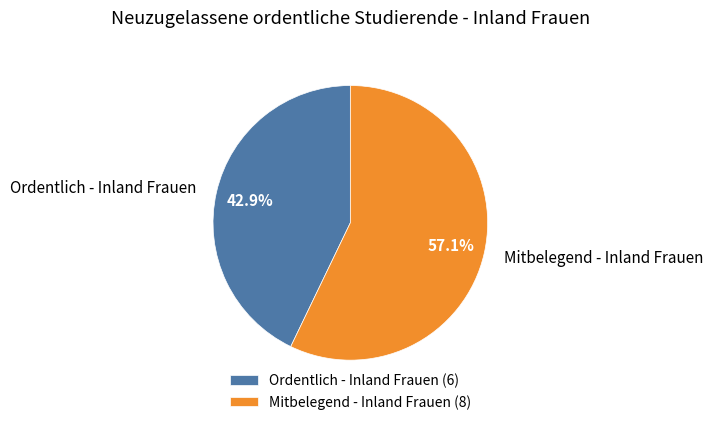

To the nearest percent, what portion does Ordentlich - Inland Frauen represent?

43%